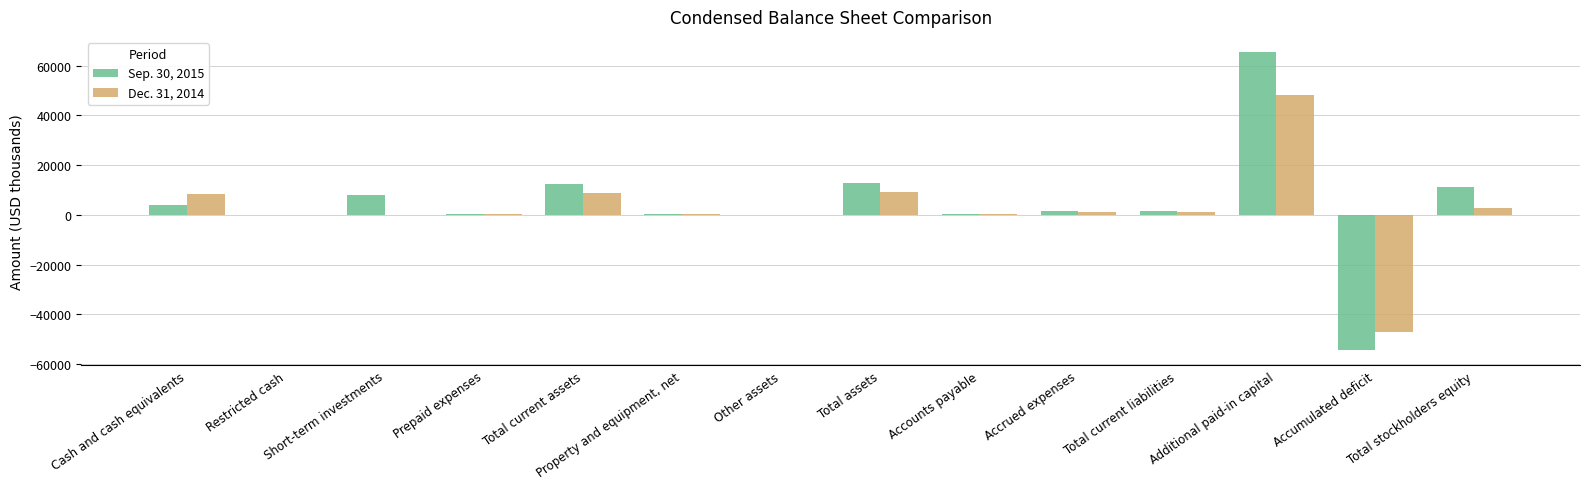

What is the total value across all series at Accumulated deficit?

-101371